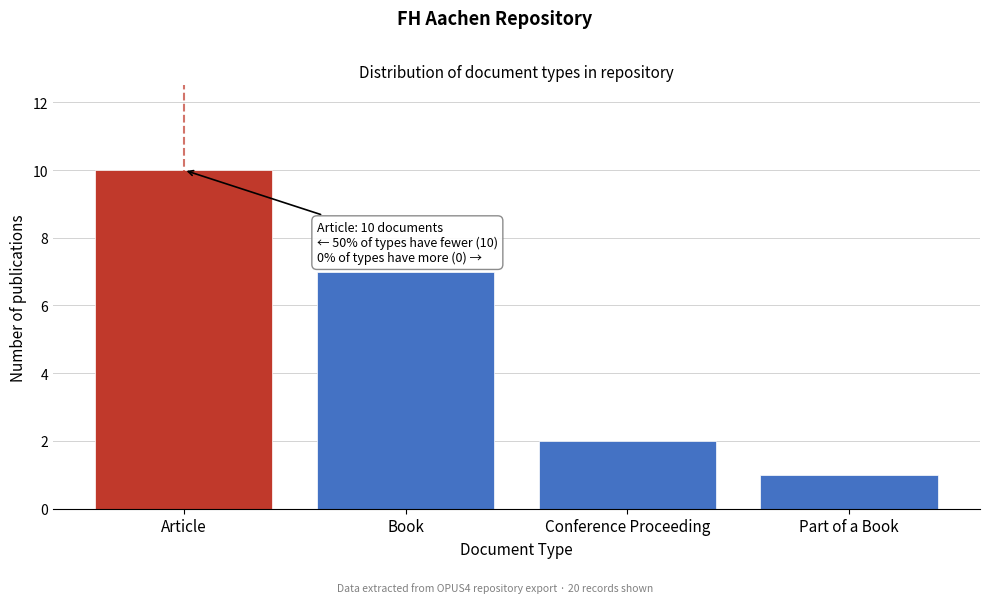

Reading left to right, what are all the values shown in this chart?

Article=10	Book=7	Conference Proceeding=2	Part of a Book=1